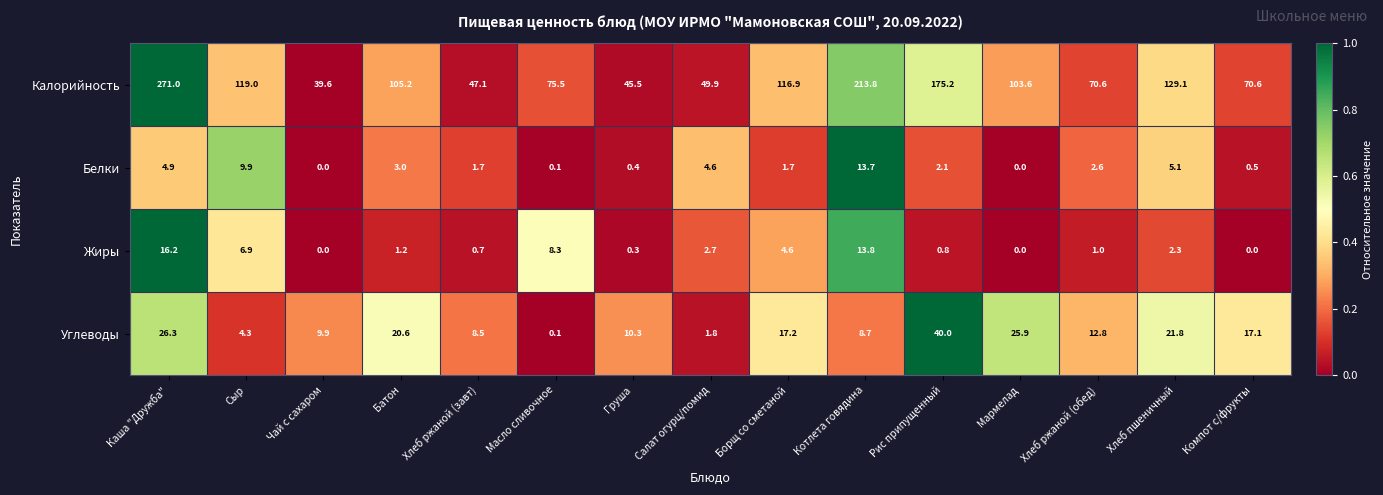

The Углеводы series shows 43.2 at Мармелад. True or false?

False